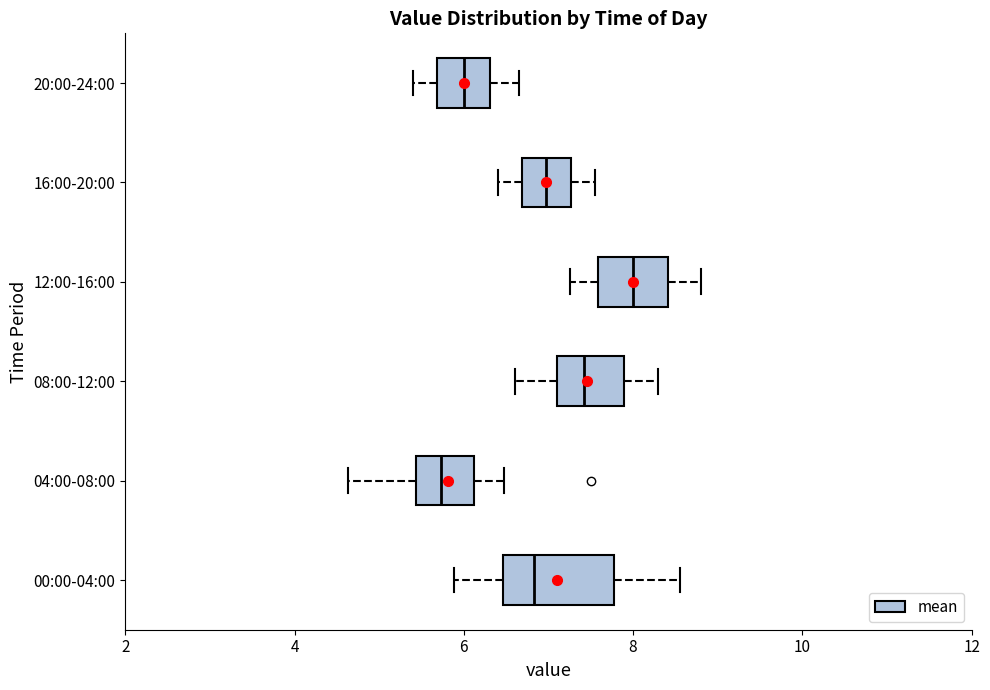

Reading bottom to top, read every box against the x-axis: the position of its median line, the range the box covers, and the ends of its whiskers. The values are not printed on the chart, so give them approximately, as read against the axis.

00:00-04:00: median 6.8, box 6.4 to 7.8, whiskers 5.8 to 8.6
04:00-08:00: median 5.8, box 5.4 to 6.2, whiskers 4.6 to 6.4
08:00-12:00: median 7.4, box 7.2 to 7.8, whiskers 6.6 to 8.4
12:00-16:00: median 8.0, box 7.6 to 8.4, whiskers 7.2 to 8.8
16:00-20:00: median 7.0, box 6.6 to 7.2, whiskers 6.4 to 7.6
20:00-24:00: median 6.0, box 5.6 to 6.4, whiskers 5.4 to 6.6